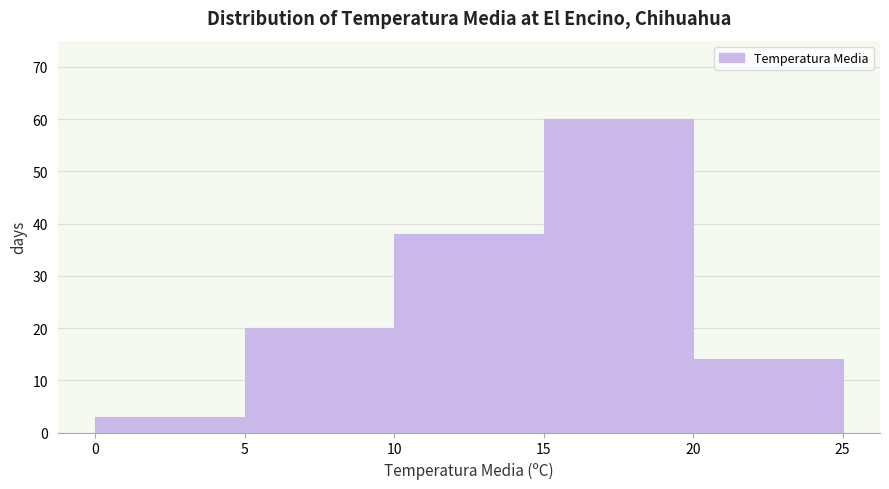

What is the height of the bar covering 5 to 10 on the x-axis? The values are not printed on the chart, so give them approximately, as read against the axis.

20